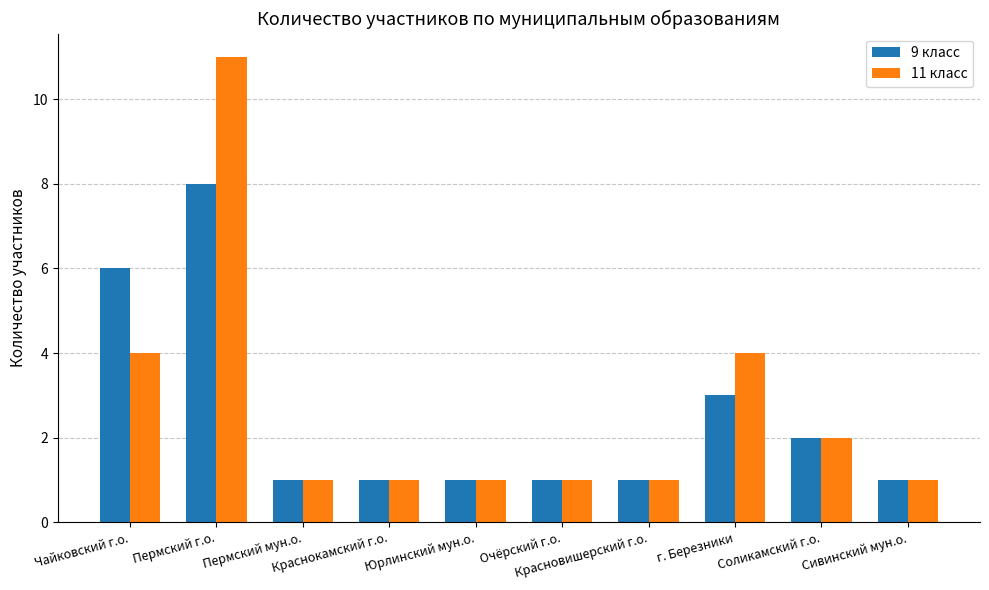

What is the difference between the maximum and second lowest values in the 9 класс series?

7